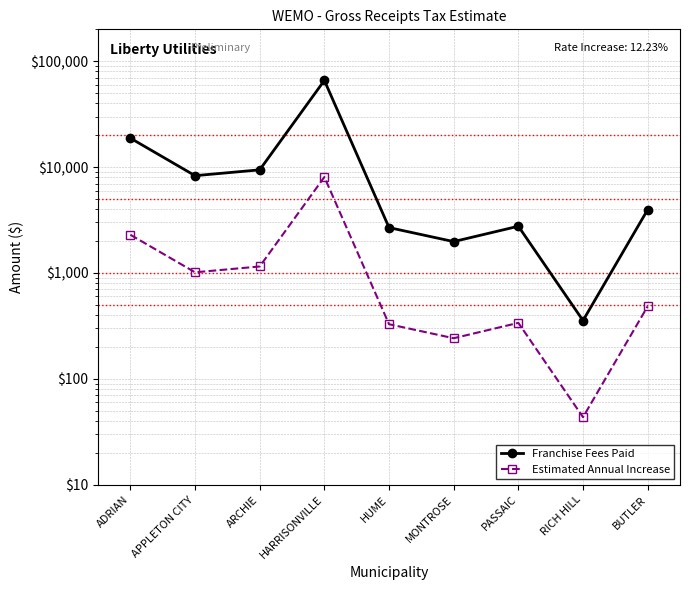

List the series in order of their peak value, lowest first.

Estimated Annual Increase, Franchise Fees Paid